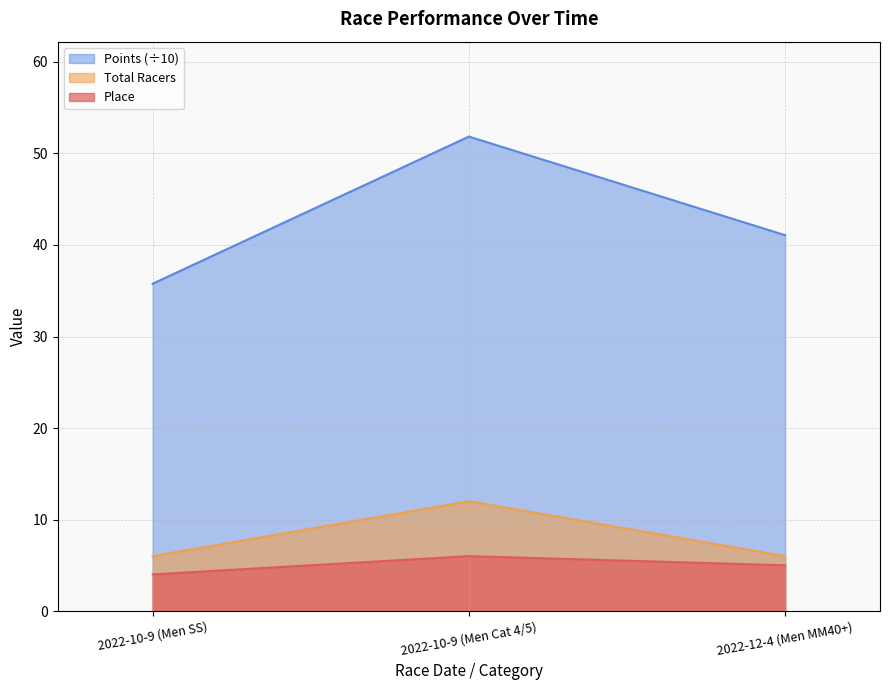

Which series has the widest spread of values?

Points (÷10)